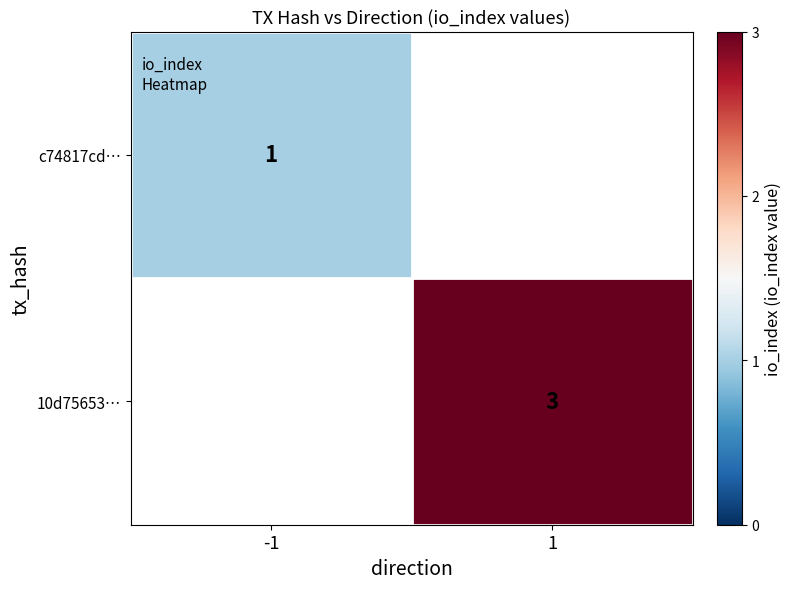

Is the value of c74817cd… at -1 greater than the value of 10d75653… at 1?

No